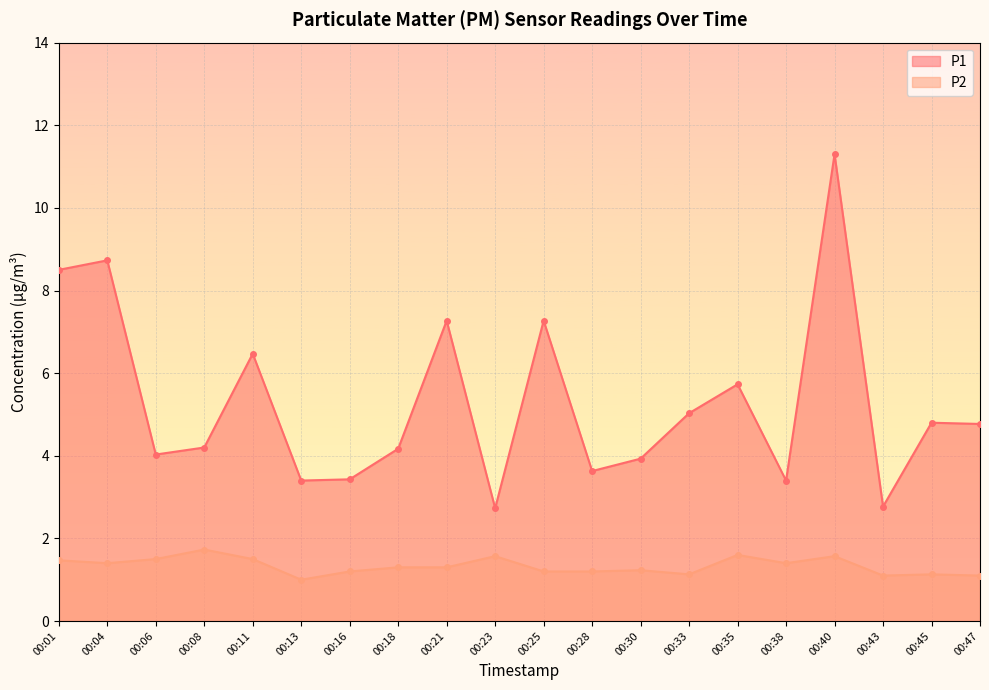

Reading left to right, list all the values displayed in this chart.

P1: 8.5	8.7	4.0	4.2	6.5	3.4	3.4	4.2	7.3	2.7	7.3	3.6	3.9	5.0	5.7	3.4	11.3	2.8	4.8	4.8
P2: 1.5	1.4	1.5	1.7	1.5	1.0	1.2	1.3	1.3	1.6	1.2	1.2	1.2	1.1	1.6	1.4	1.6	1.1	1.1	1.1